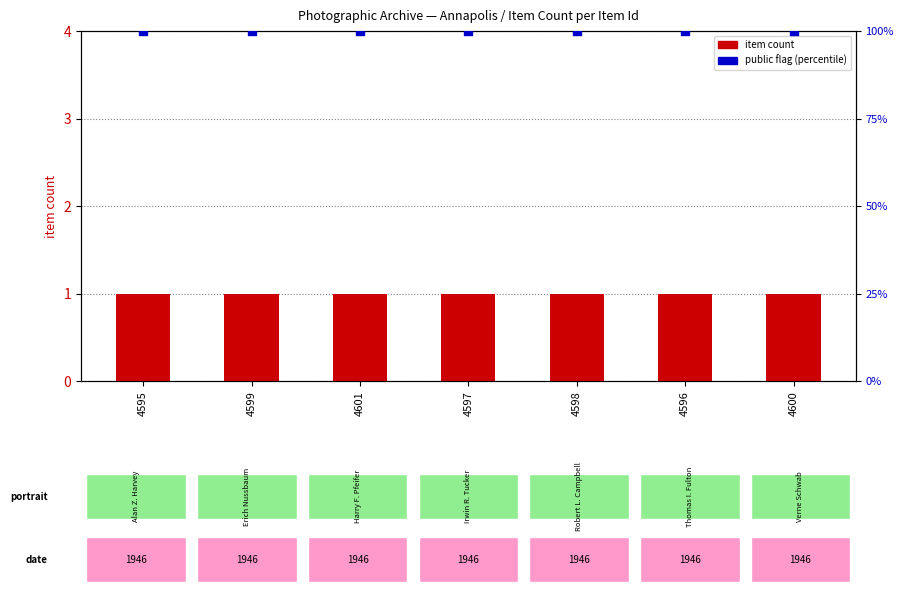

At how many categories does at least one series exceed 46?

7